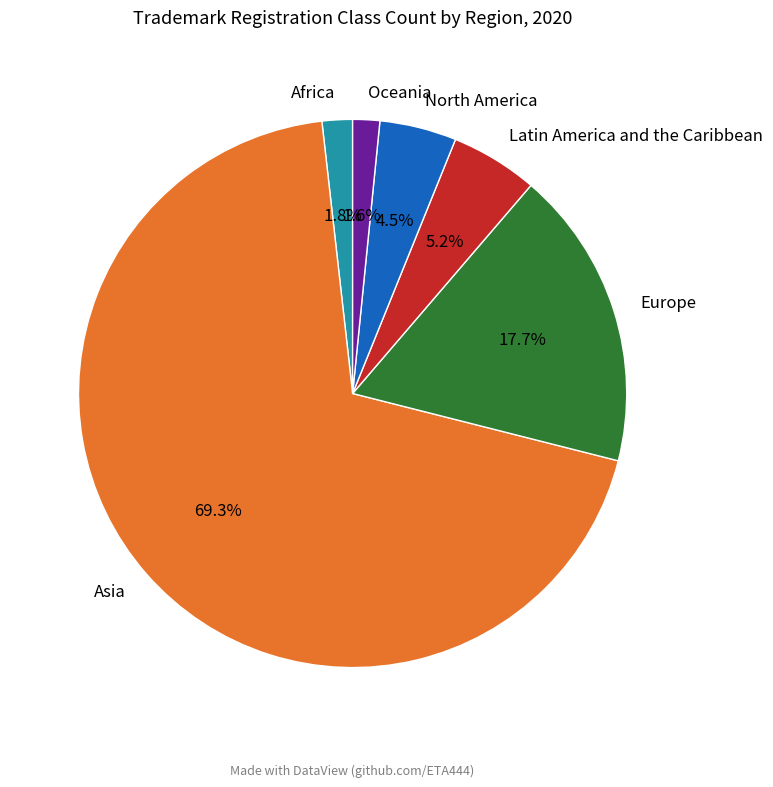

How many segments does this pie chart have?

6